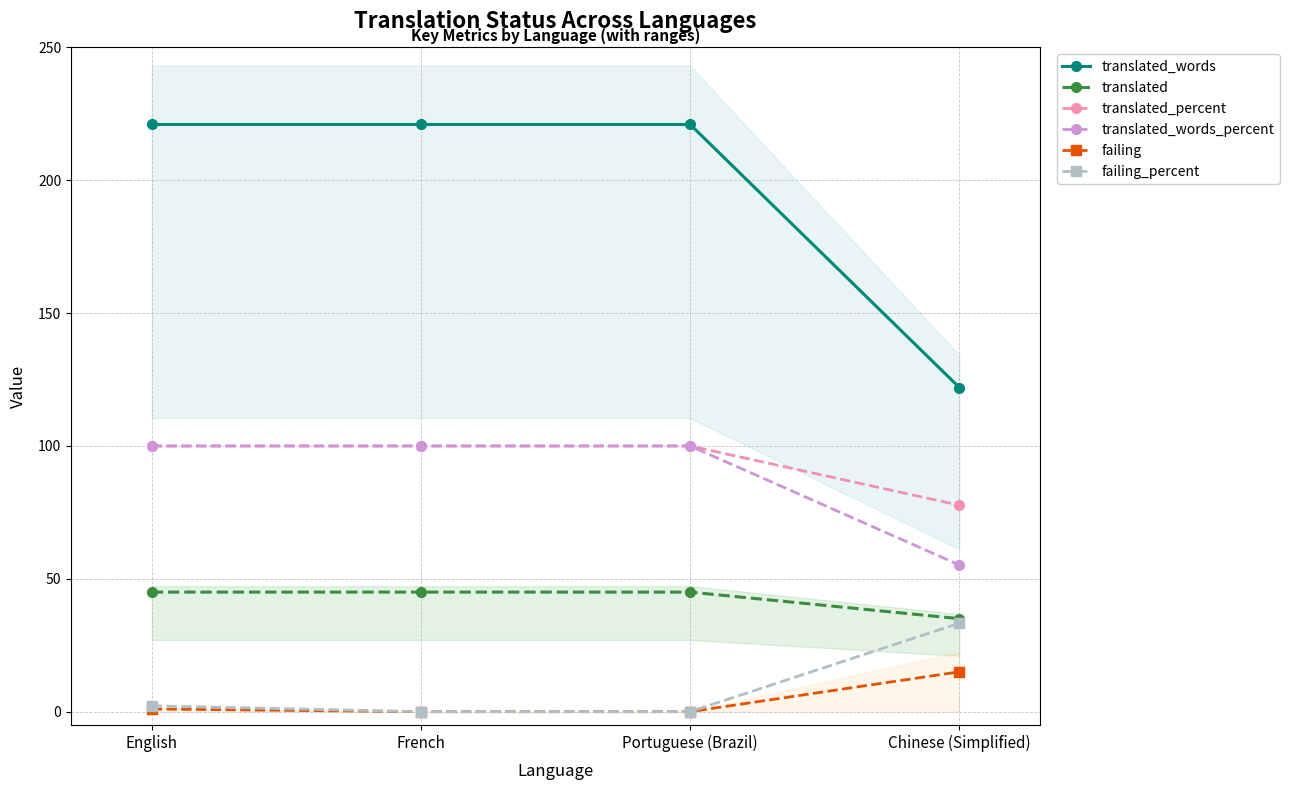

Which series has the widest spread of values?

translated_words